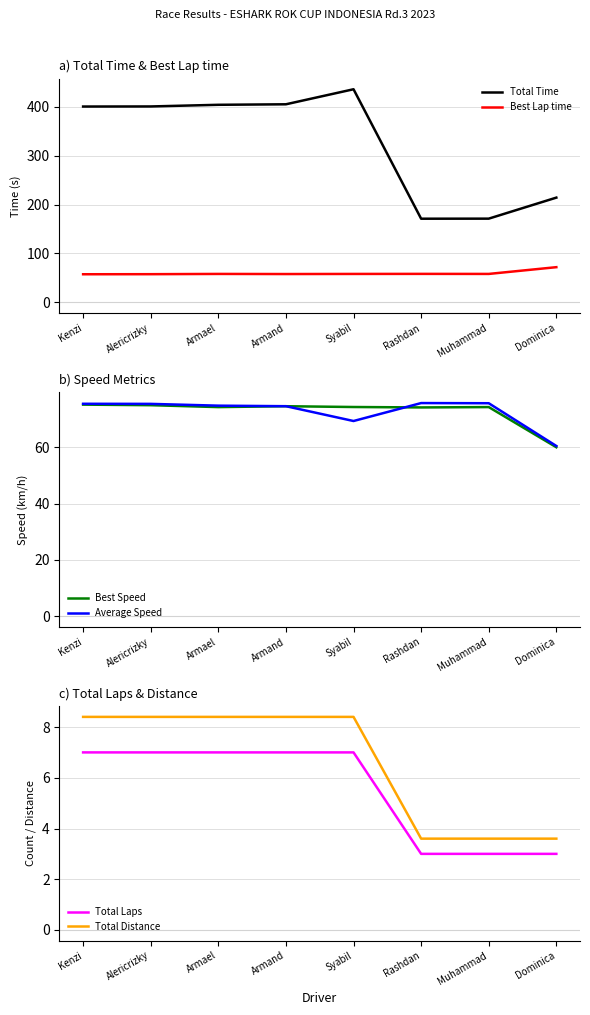

Which series has the widest spread of values?

Total Time